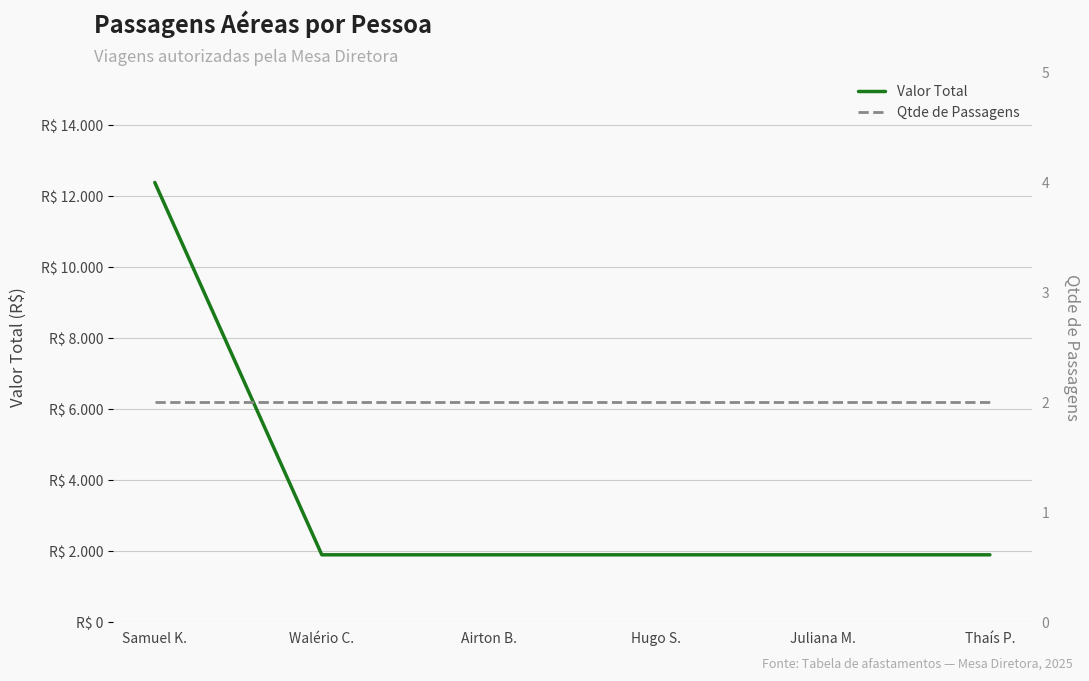

The value of Qtde de Passagens at Samuel K. is 2.8. True or false?

False